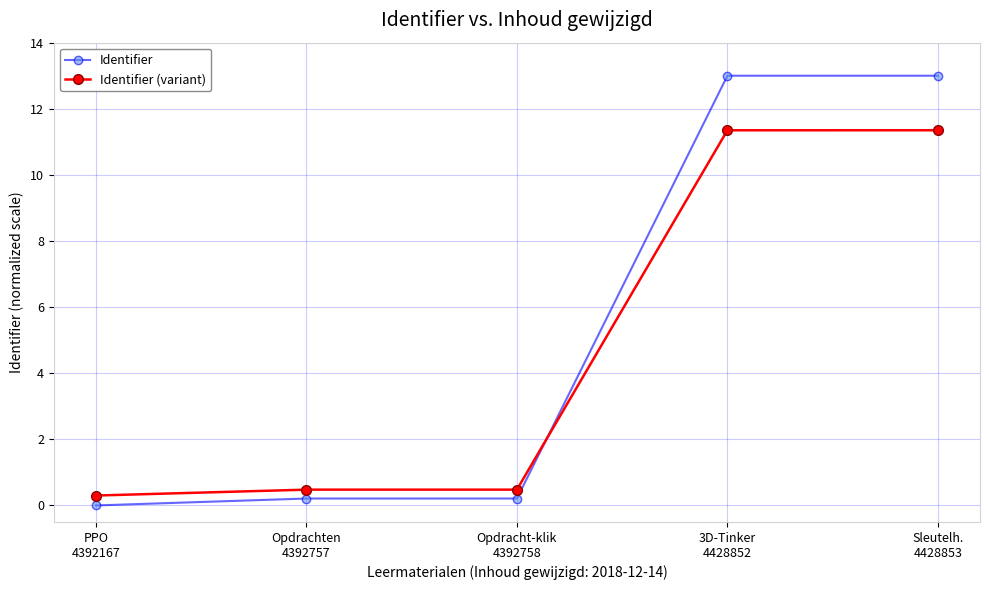

List the series in order of their peak value, lowest first.

Identifier (variant), Identifier